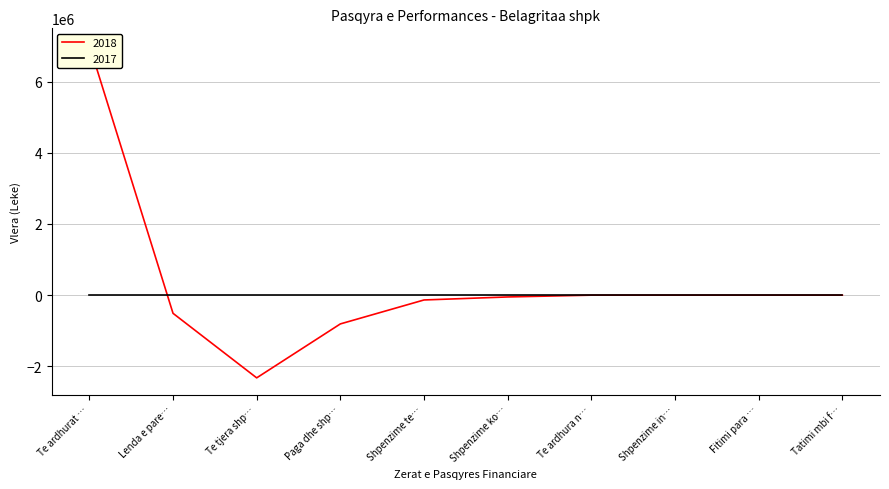

List the labels in order of value, smallest first.

Te tjera shp…, Paga dhe shp…, Lenda e pare…, Shpenzime te…, Shpenzime ko…, Te ardhura n…, Shpenzime in…, Fitimi para …, Tatimi mbi f…, Te ardhurat …